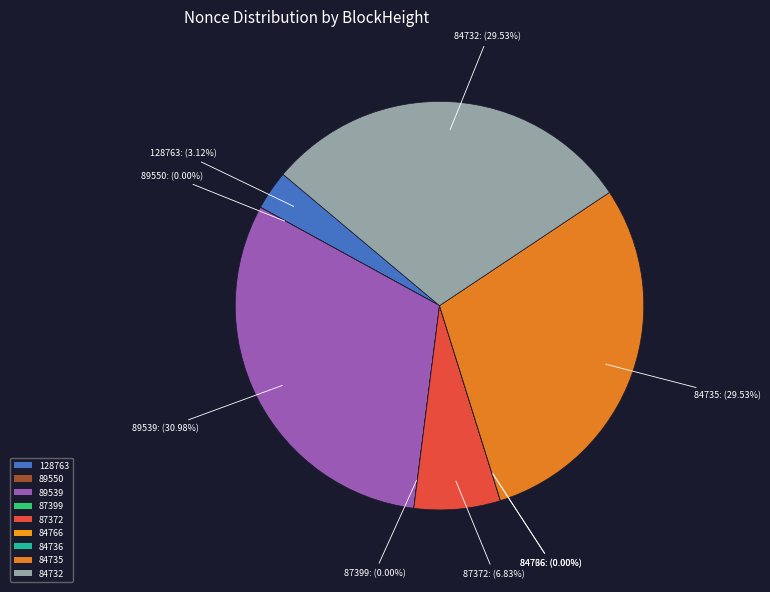

Does 128763 account for over 50% of the chart?

No